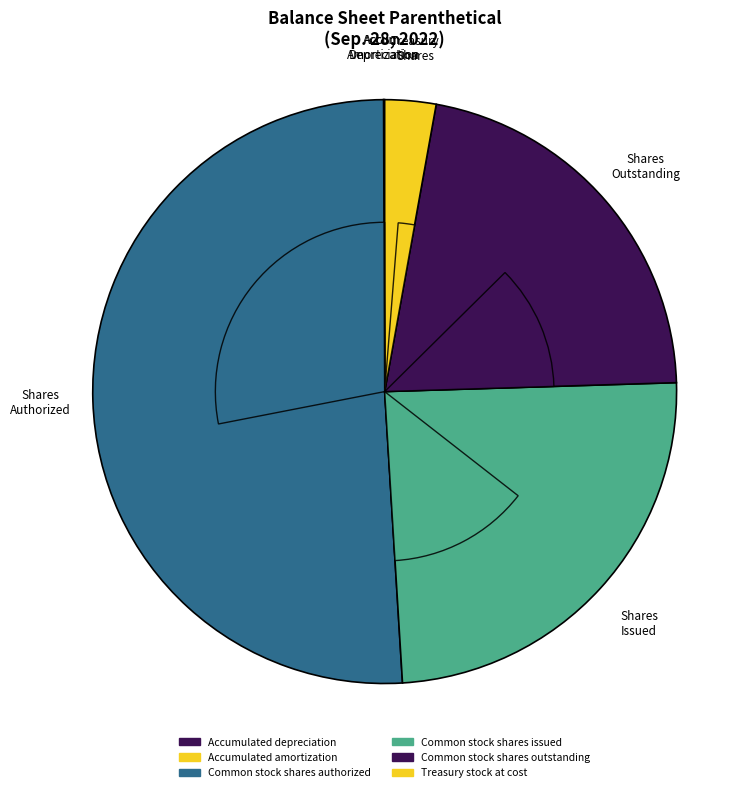

To the nearest percent, what percentage of the pie is Common stock shares authorized?

51%